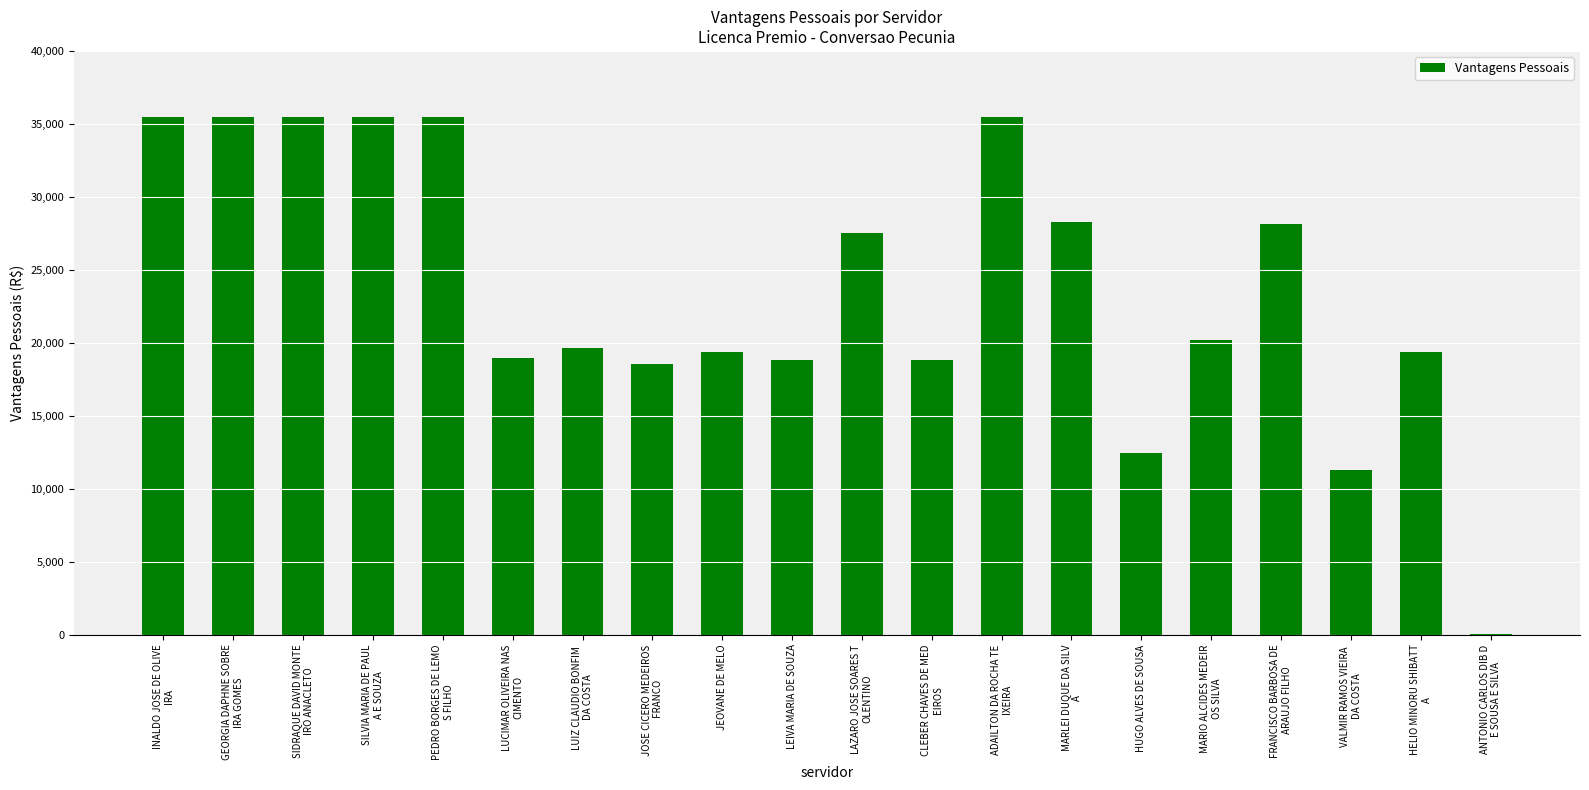

Count the number of values greater than 20165.

10